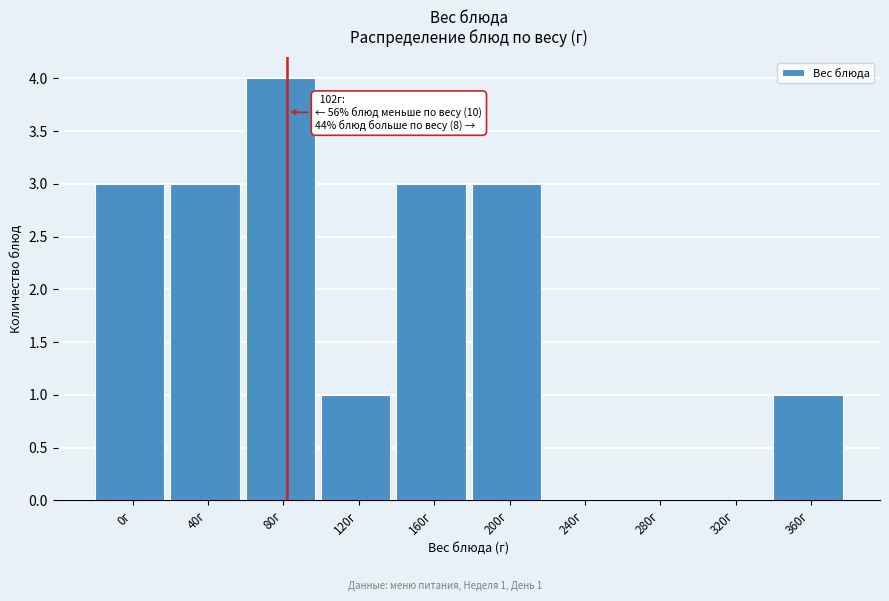

Reading left to right, what are all the values shown in this chart?

0г=3	40г=3	80г=4	120г=1	160г=3	200г=3	240г=0	280г=0	320г=0	360г=1